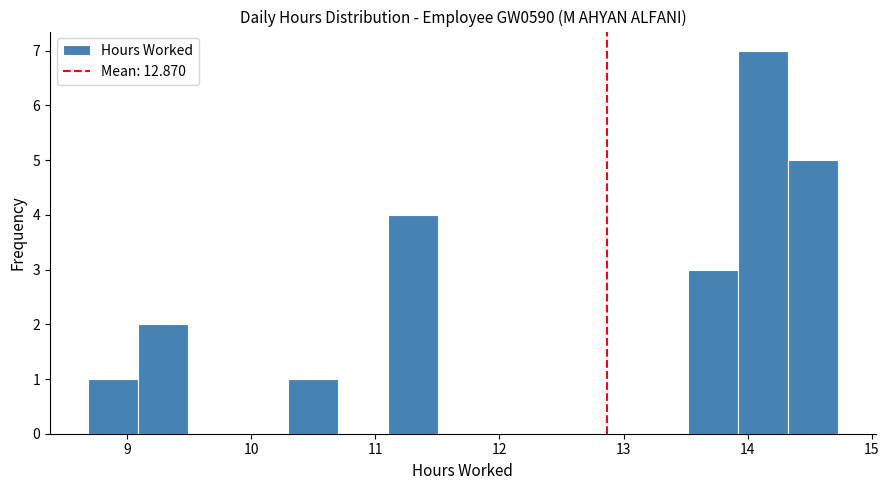

What is the height of the bar covering 11.1 to 11.5 on the x-axis? Neither the bar edges nor the heights are printed on the chart, so give them approximately, as read against the axes.

4